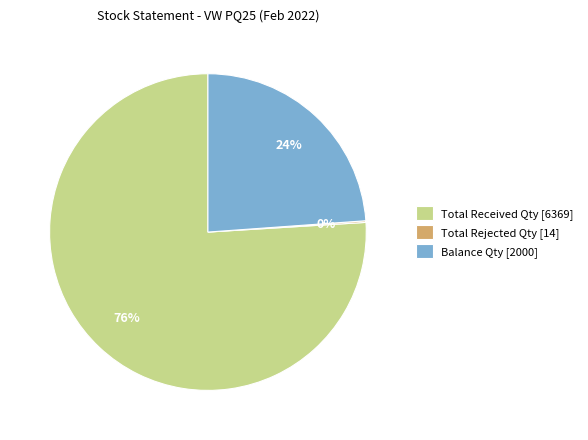

To the nearest percent, what is the difference between the largest and smallest slice percentages?

76%